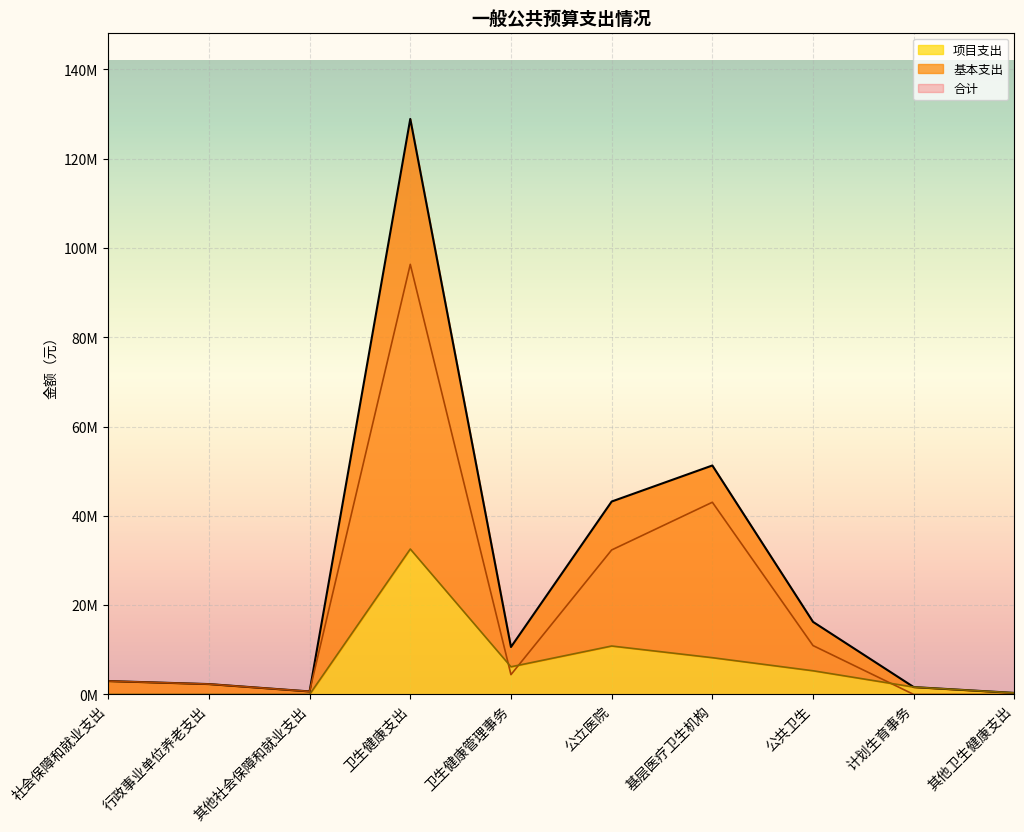

What value does the 项目支出 series have at 公立医院?

10850000.0